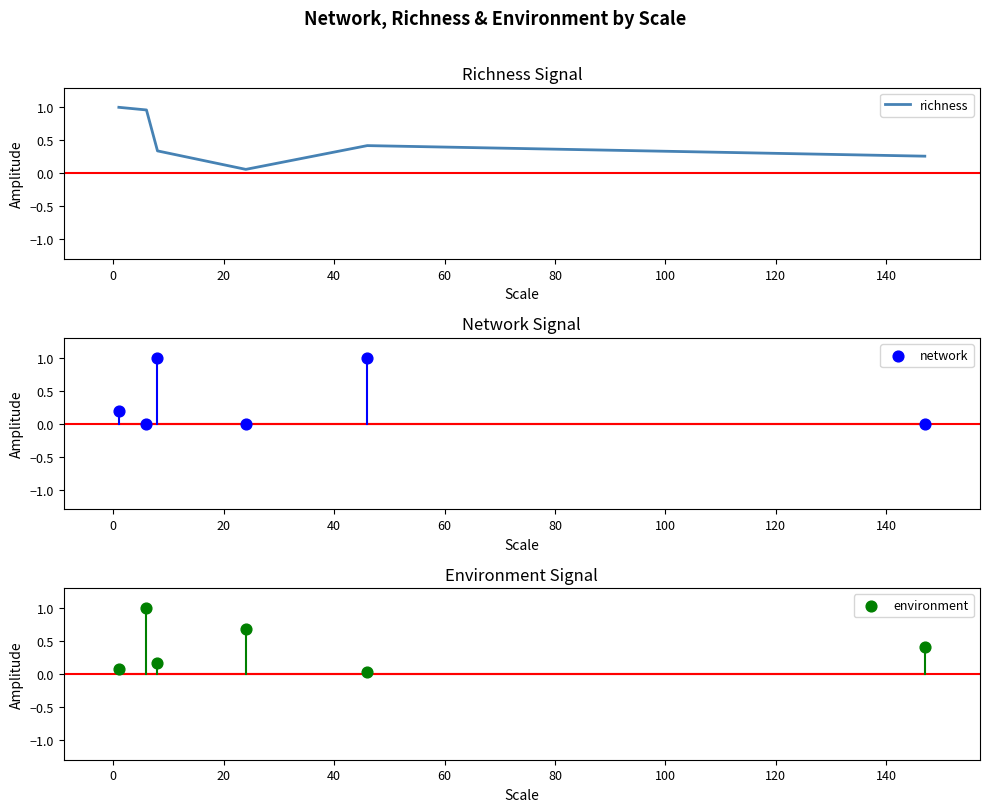

Which series contains the lowest Y value?

network